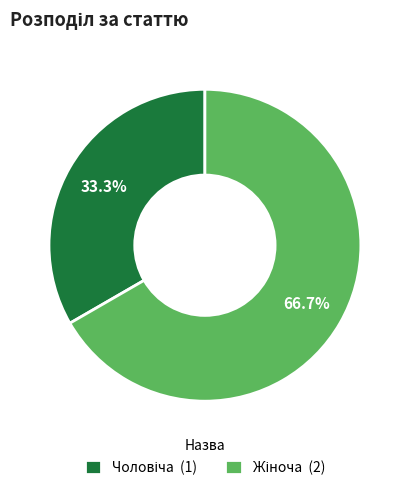

What is the change in value from Чоловіча to Жіноча?

+1